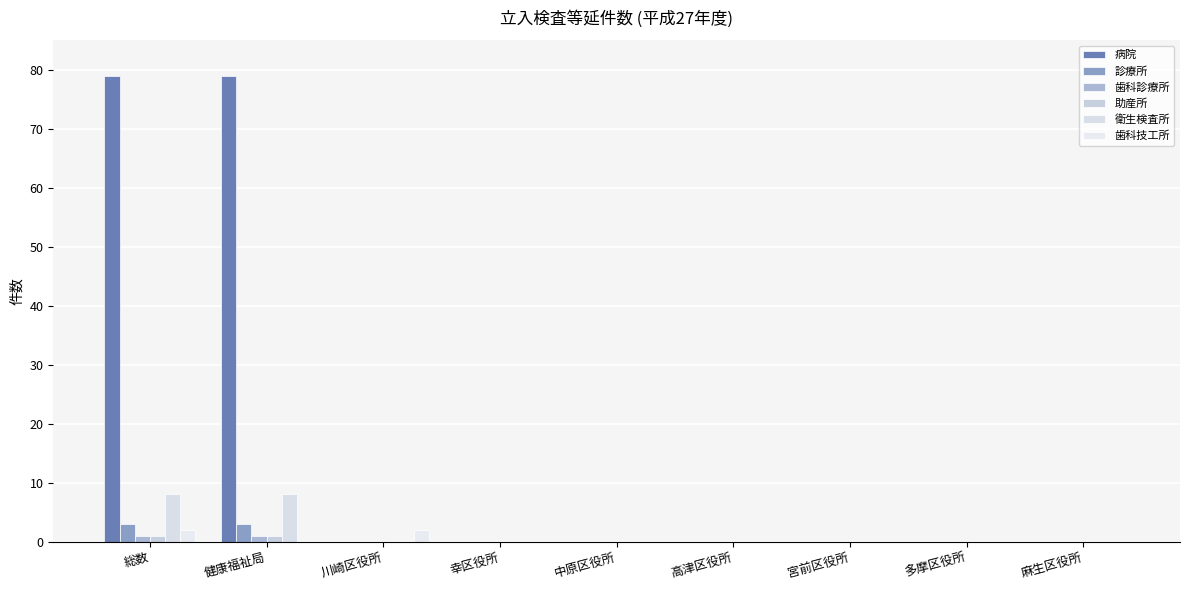

List the labels in order of 助産所 value, smallest first.

川崎区役所, 幸区役所, 中原区役所, 高津区役所, 宮前区役所, 多摩区役所, 麻生区役所, 総数, 健康福祉局